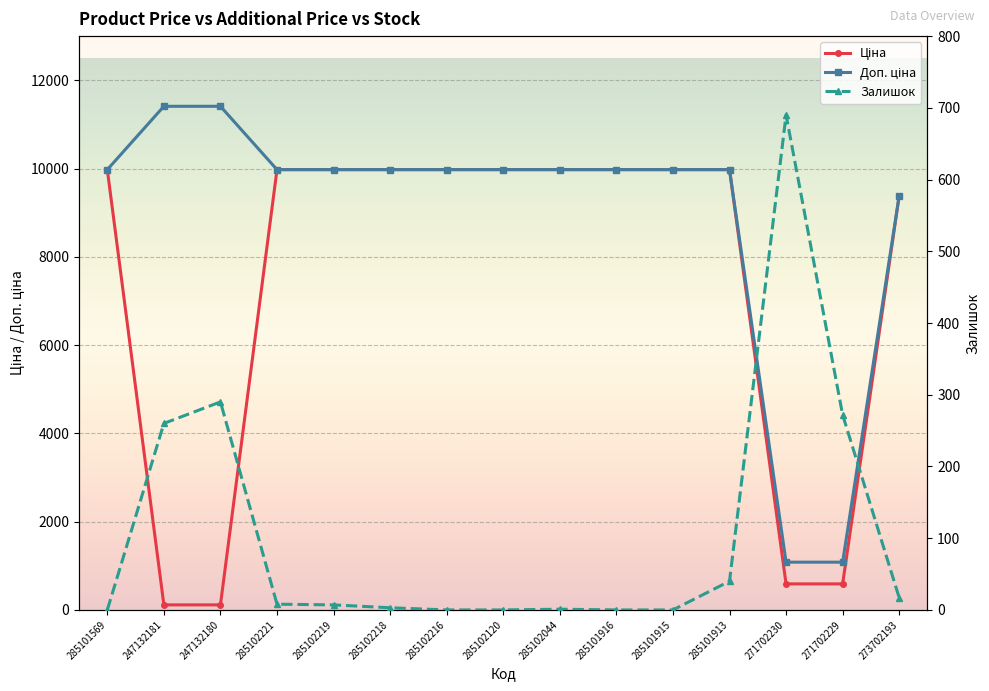

Rank the categories by Ціна value from lowest to highest.

247132181, 247132180, 271702230, 271702229, 273702193, 285101569, 285102221, 285102219, 285102218, 285102216, 285102120, 285102044, 285101916, 285101915, 285101913